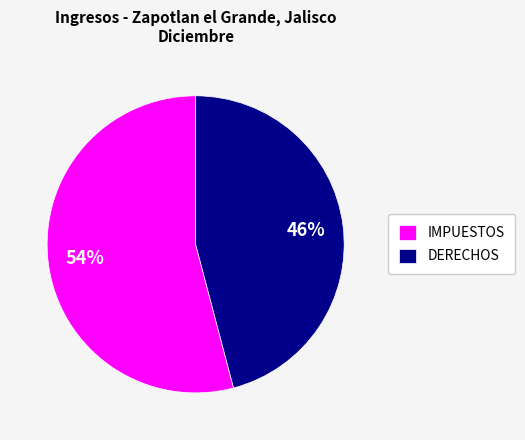

To the nearest percent, what is the average slice percentage?

50%